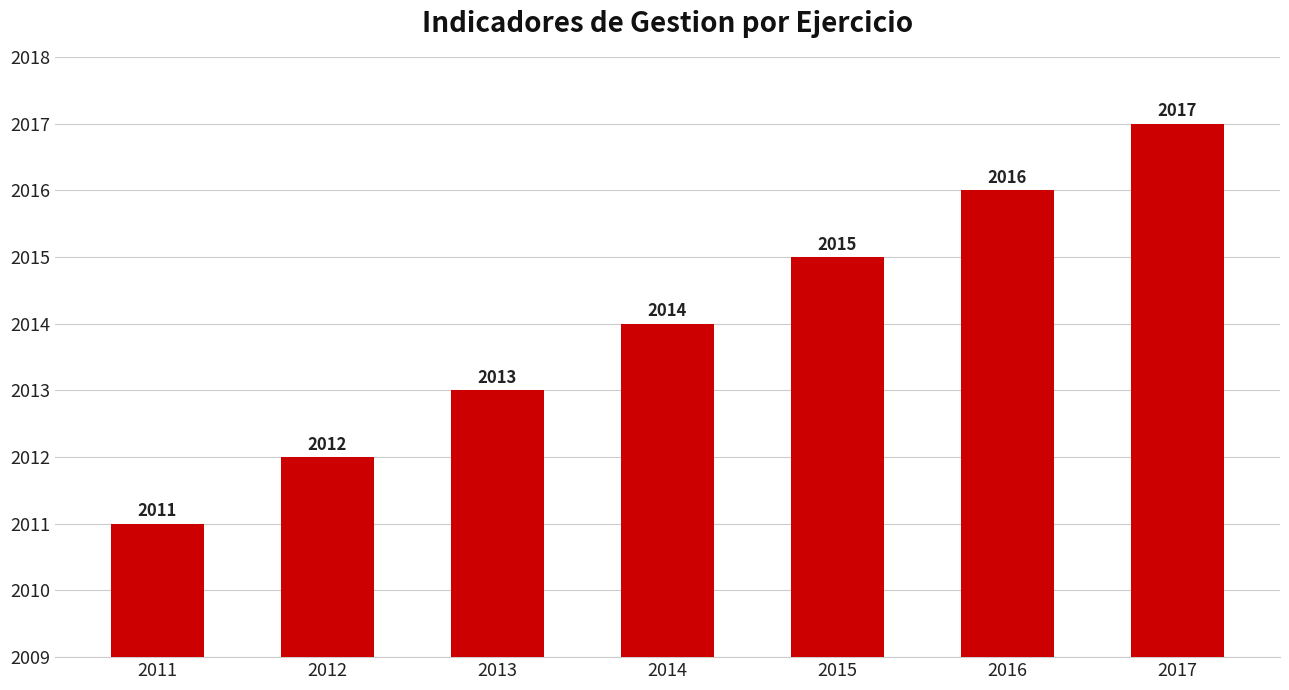

What is the value of the 6th bar from the left?

2016